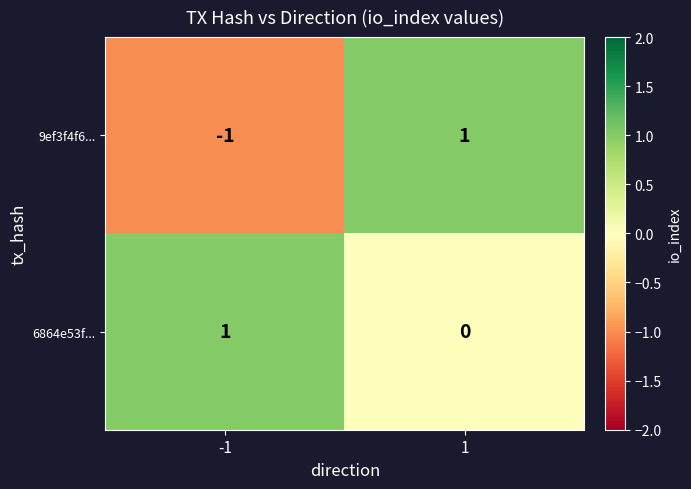

Which series changed the most between -1 and 1?

9ef3f4f6...